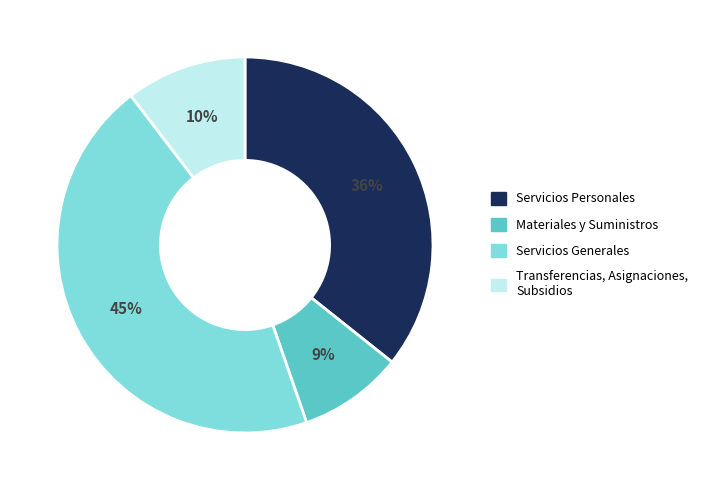

Does Materiales y Suministros represent more than half of the total?

No